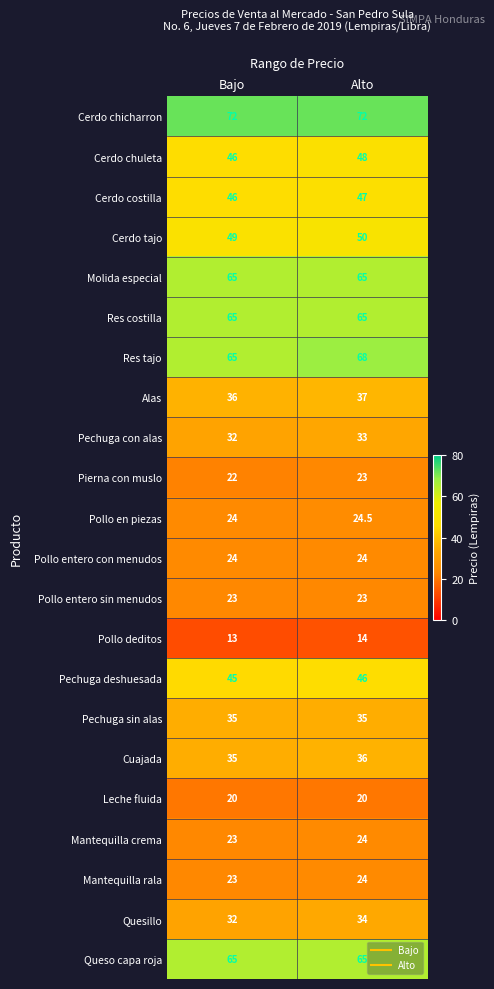

At which label does Pollo en piezas reach its peak?

Alto